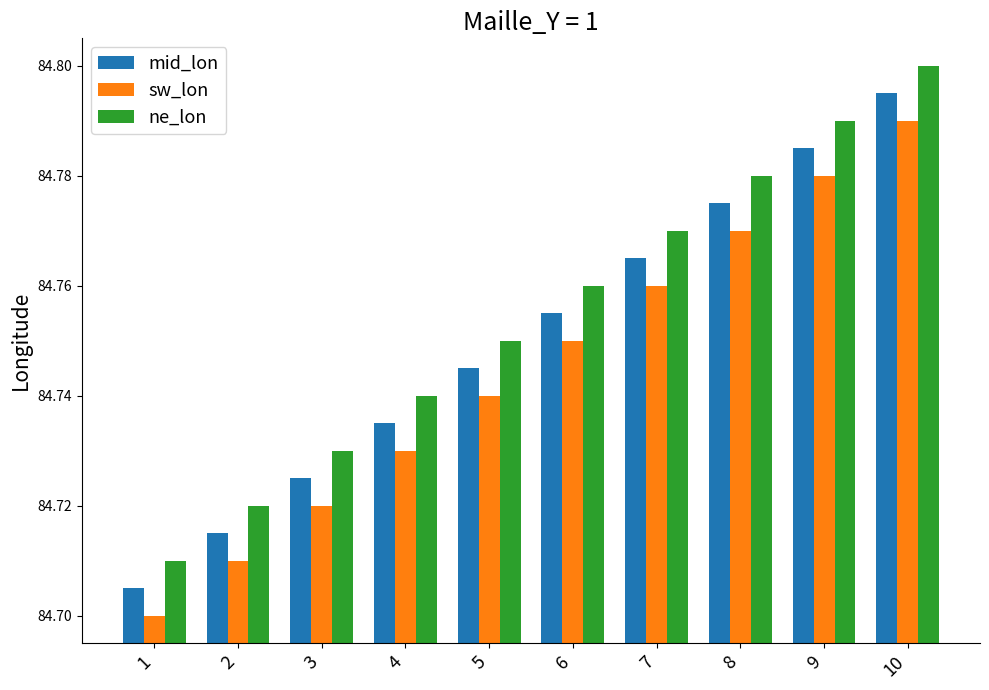

Count the ne_lon values in the range 84 to 85.

10